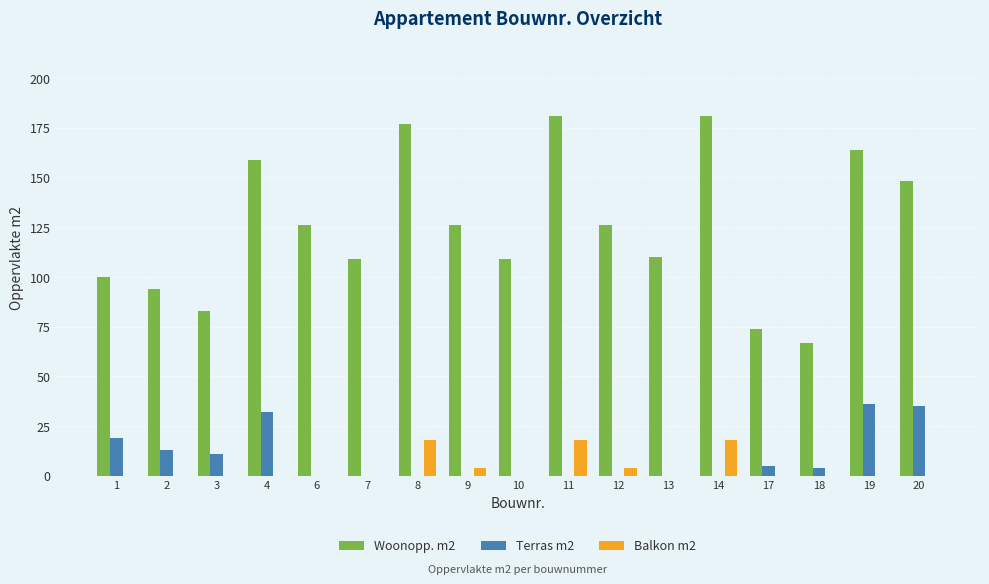

Between 10 and 11, which series saw the biggest shift?

Woonopp. m2